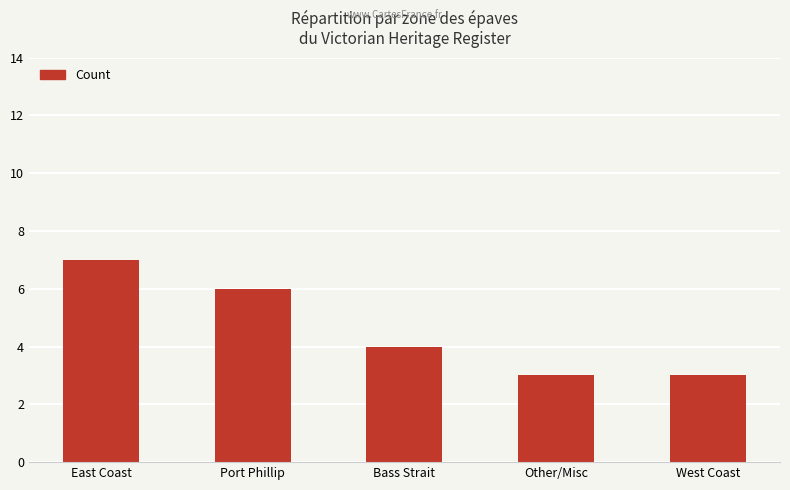

Reading right to left, extract all data points from this chart.

3	3	4	6	7